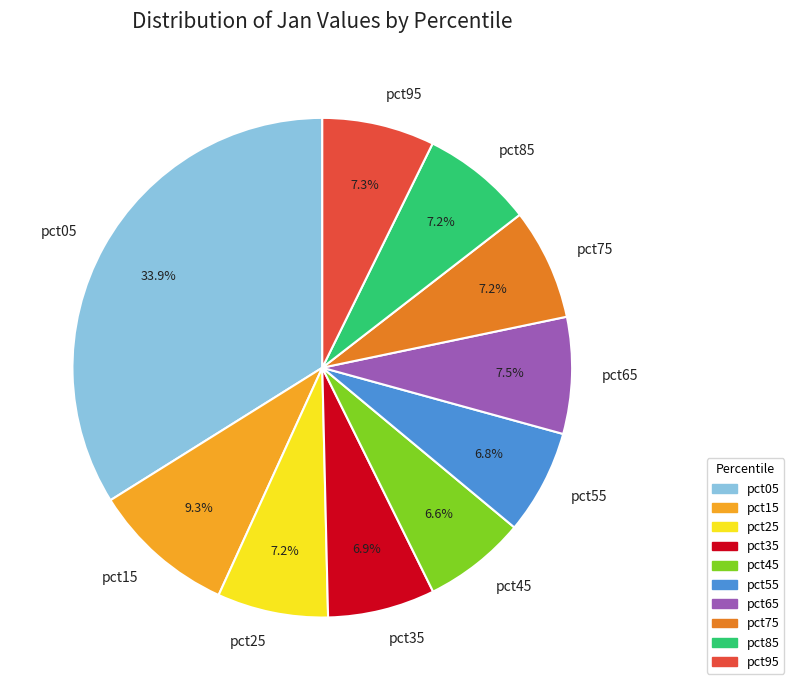

What is the largest slice in the pie chart?

pct05